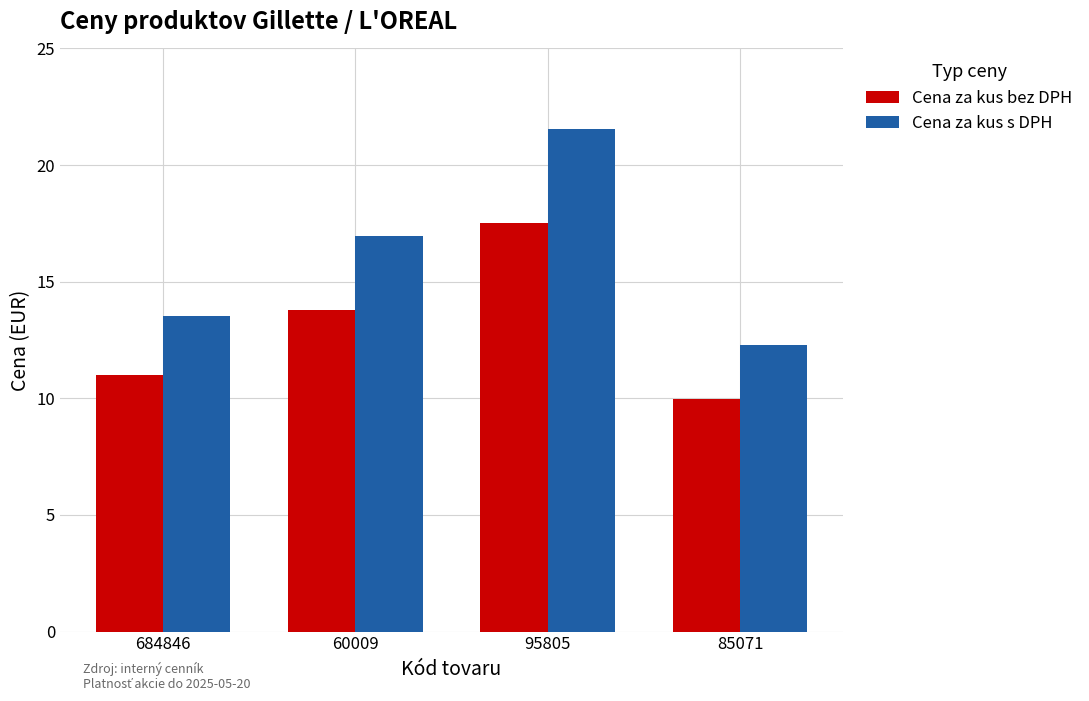

What is the spread (max minus min) of values at 60009?

3.2